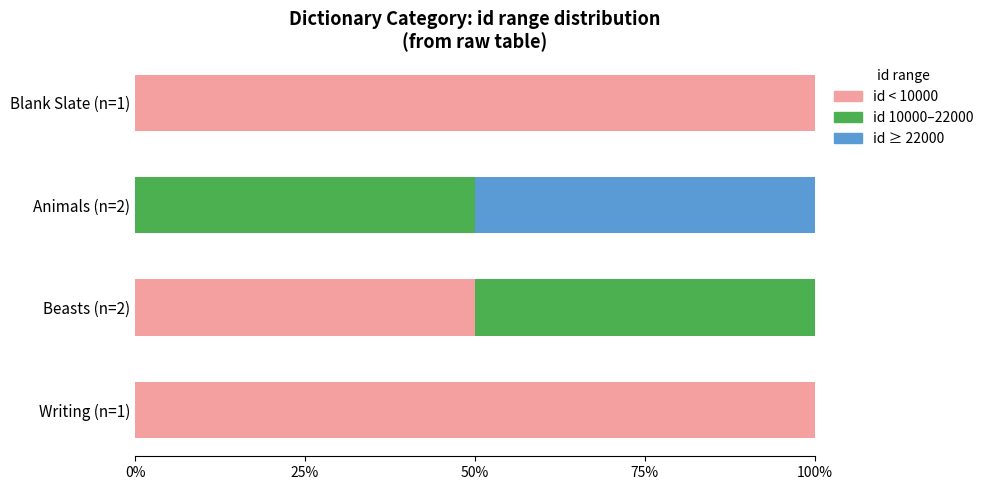

What is the total value across all series at Blank Slate (n=1)?

100